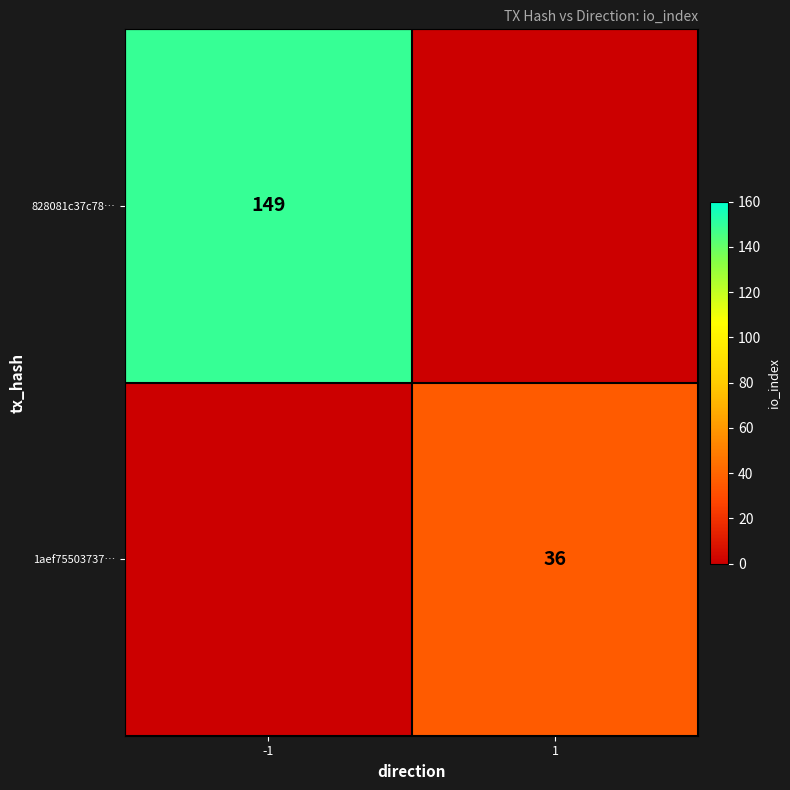

Between -1 and 1, which series saw the biggest shift?

828081c37c78…